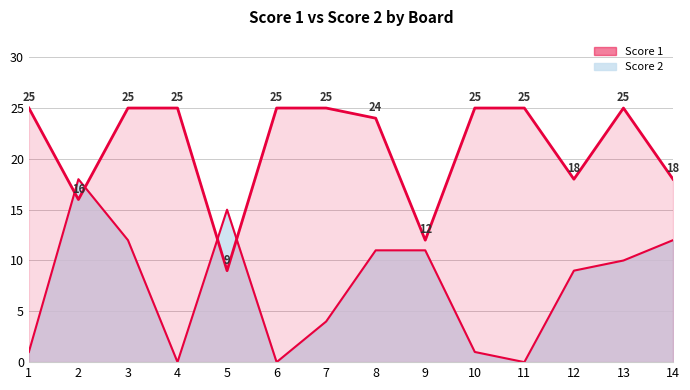

What is the value of the Score 2 point at the 14th from the left?

12